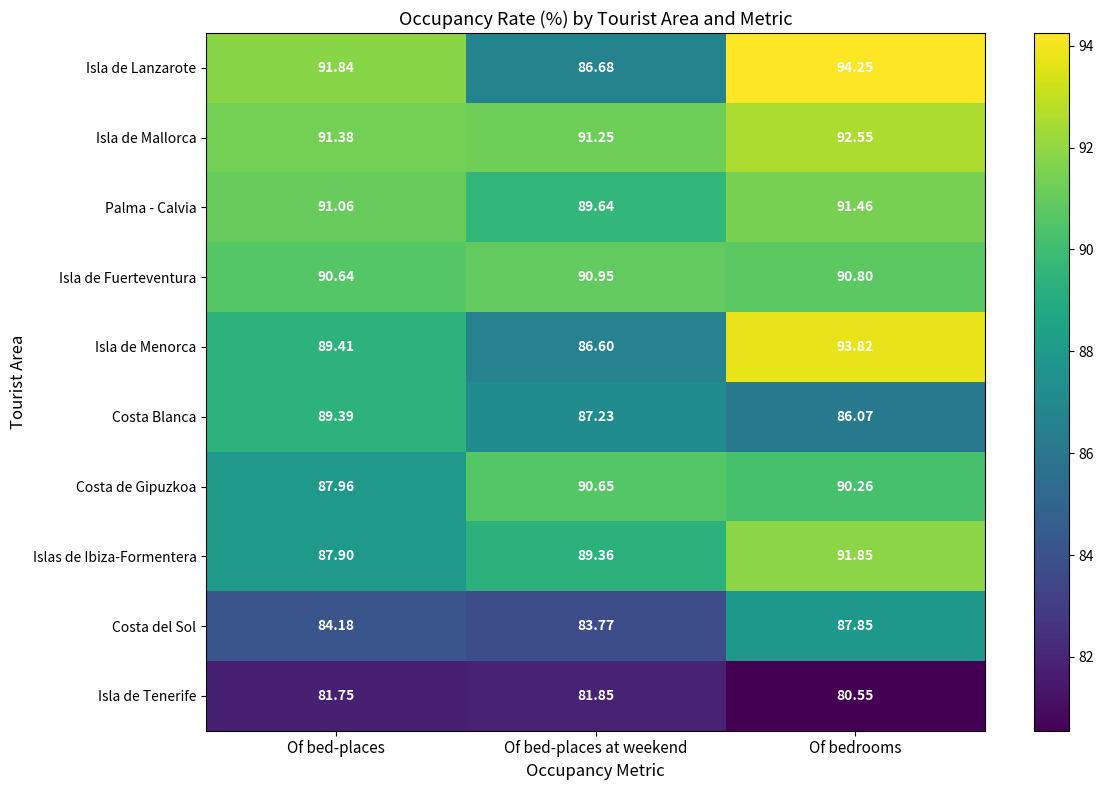

At which category is the sum across all series the highest?

Of bedrooms